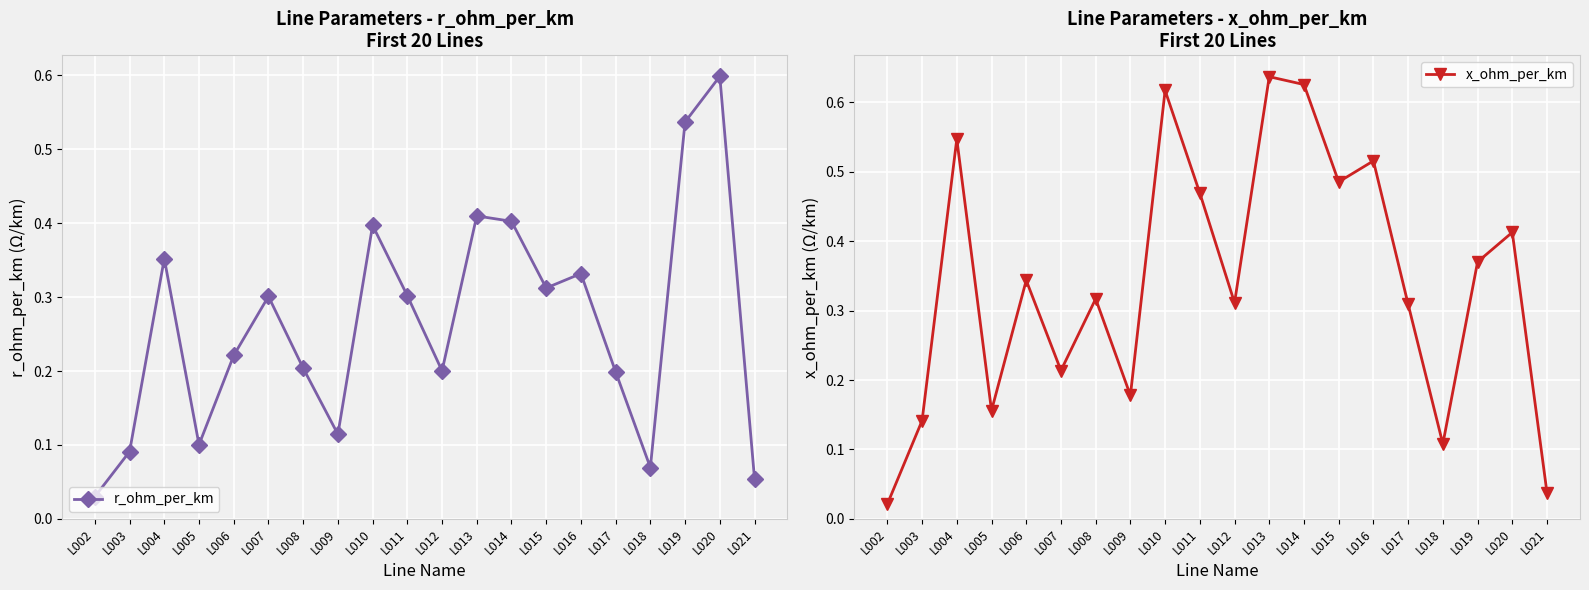

Where do r_ohm_per_km and x_ohm_per_km first cross each other?

L002 and L003